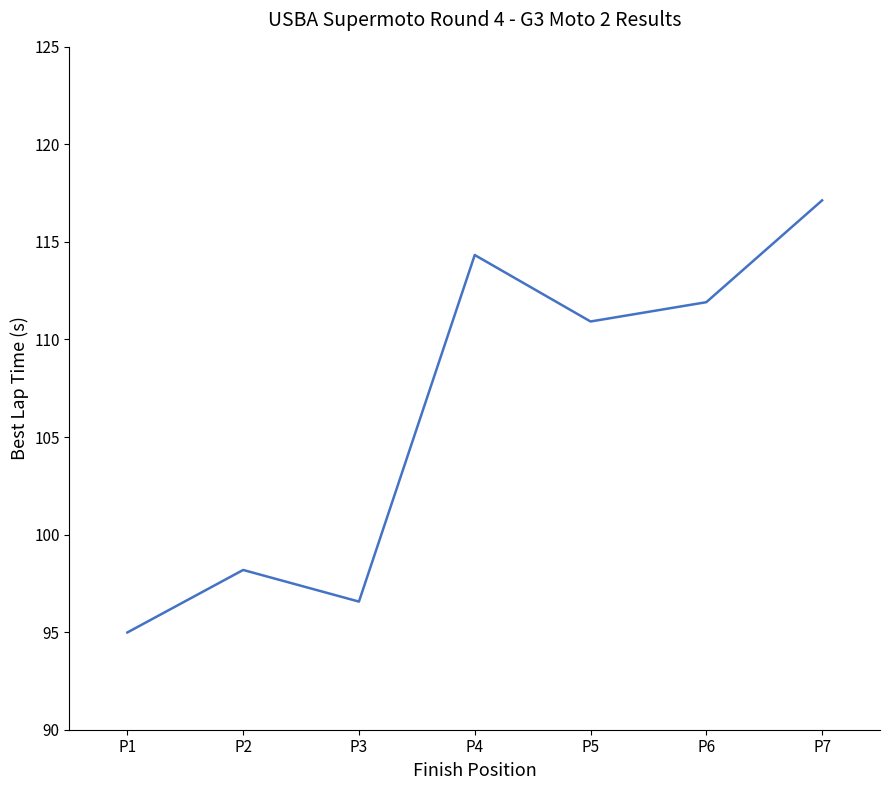

The value at P2 is 98.2. True or false?

True